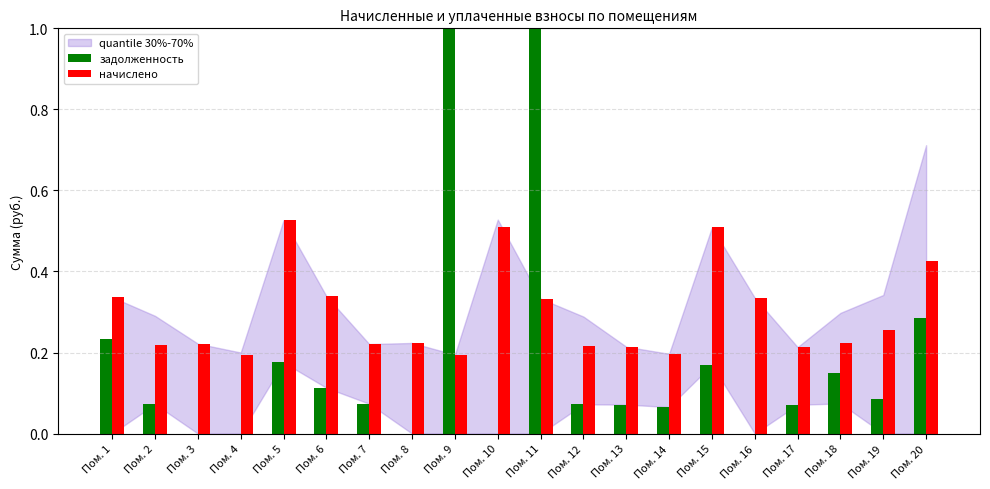

Are the bars horizontal?

No